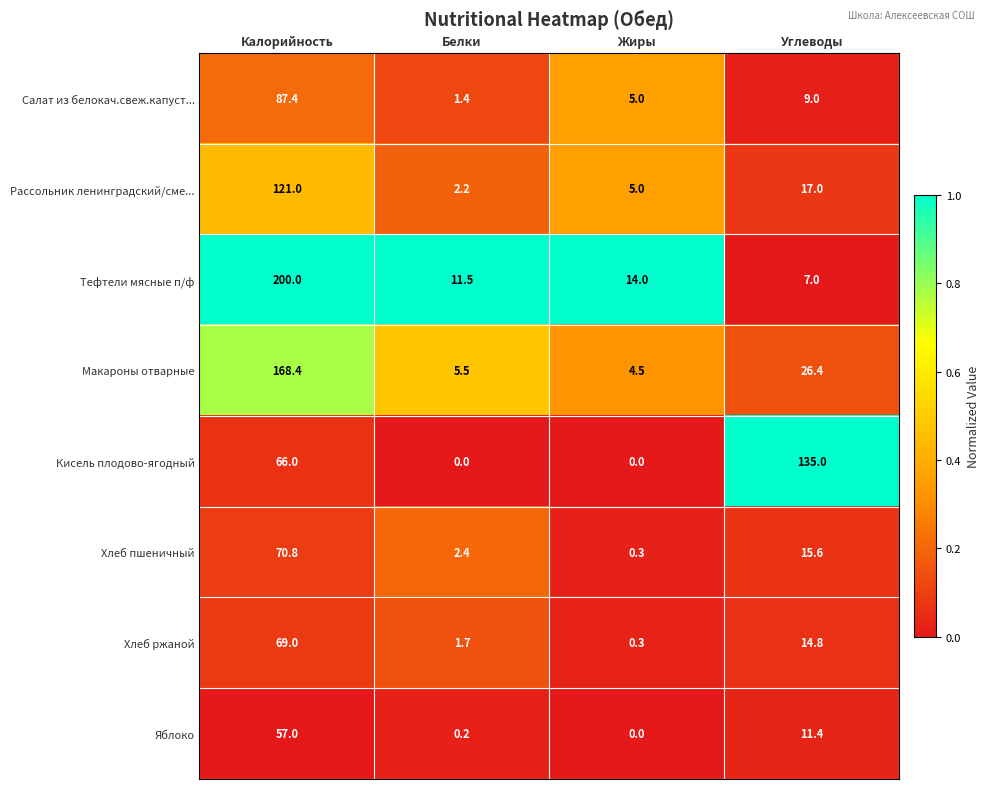

What is the total value across all series at Жиры?

29.1